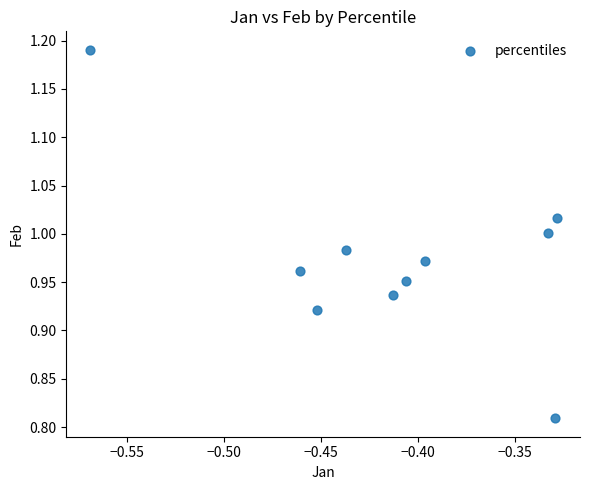

What is the range of Y values (max minus min)?

0.4